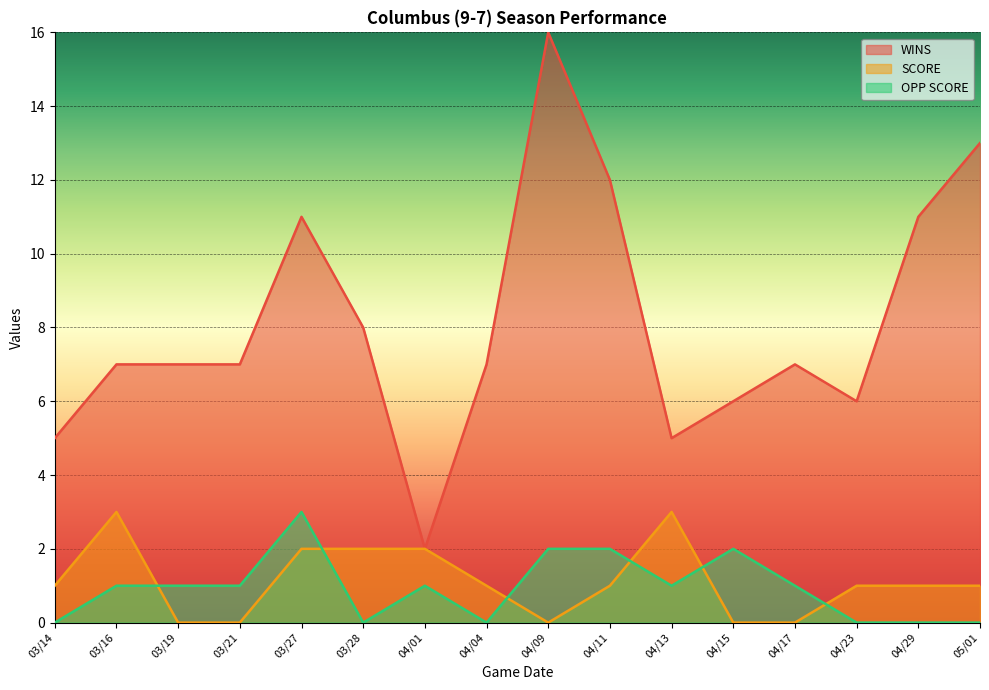

What is the spread (max minus min) of values at 03/27?

9